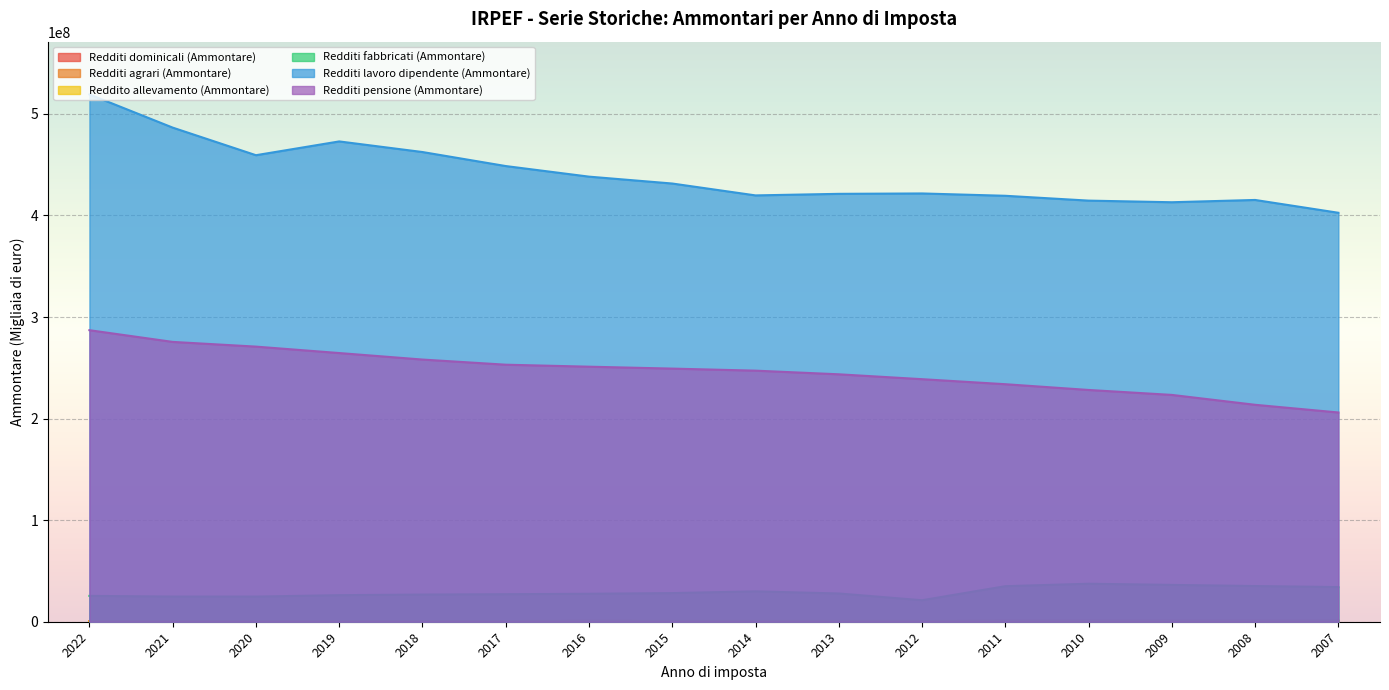

Does the chart display data point markers on the line(s)?

No